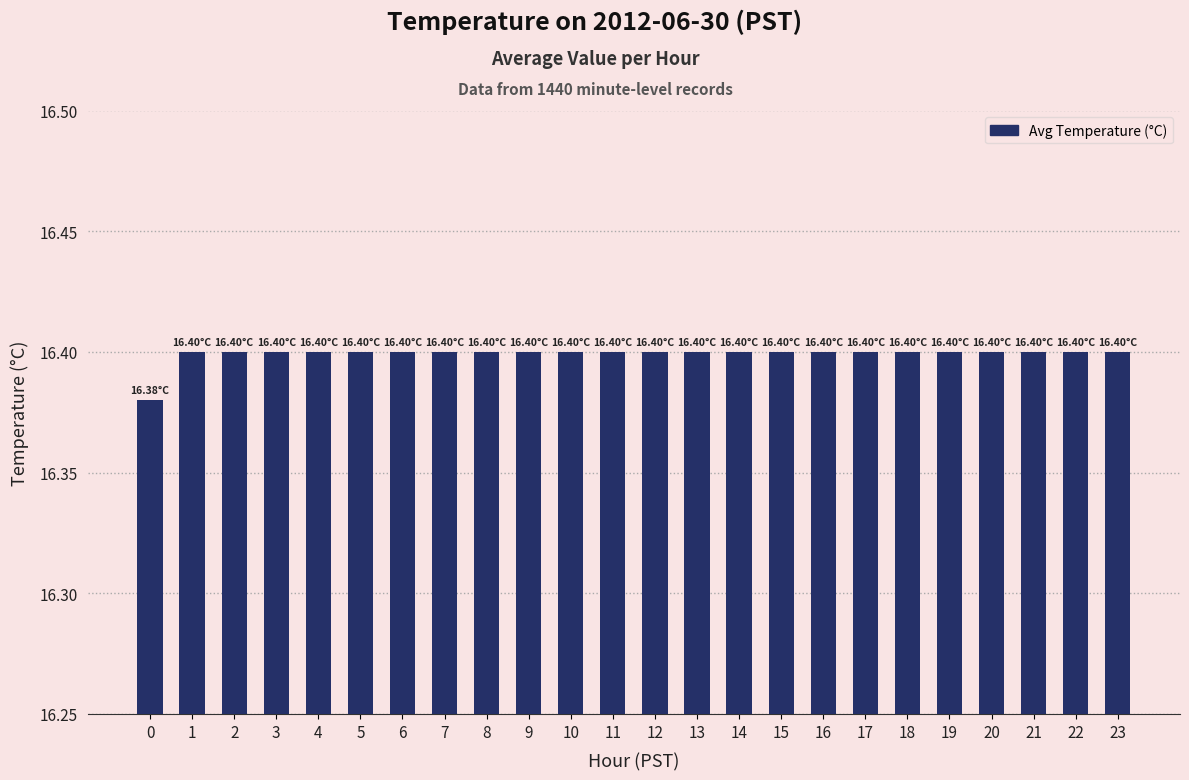

Count the number of data series in this chart.

1